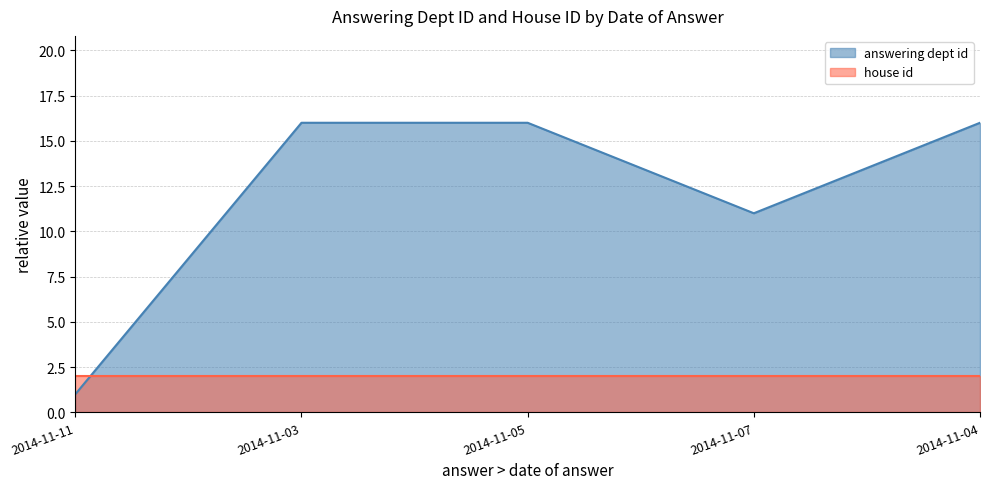

Does the chart display data point markers on the line(s)?

No